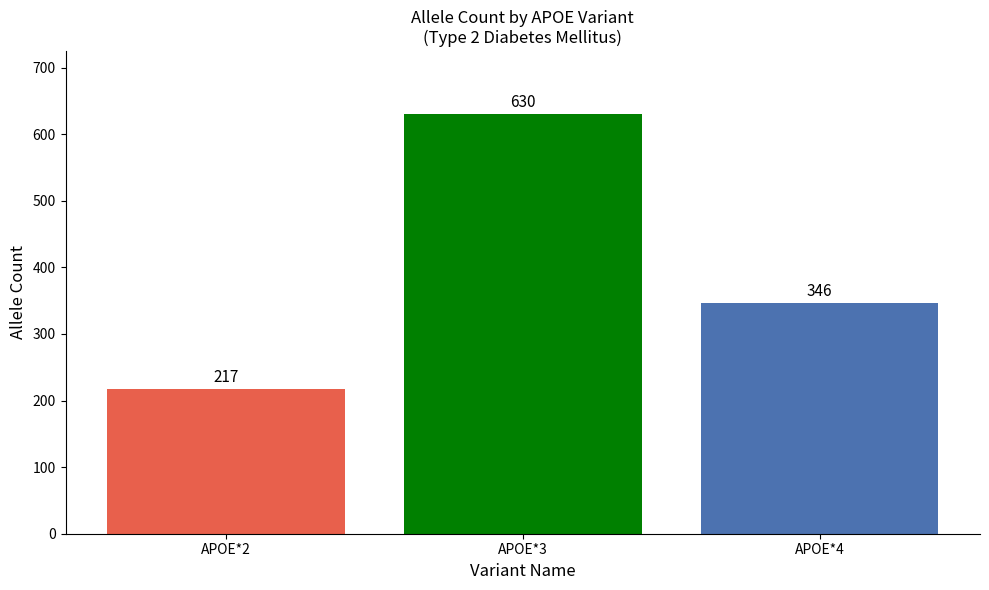

What is the sum of the values at APOE*2 and APOE*4?

563